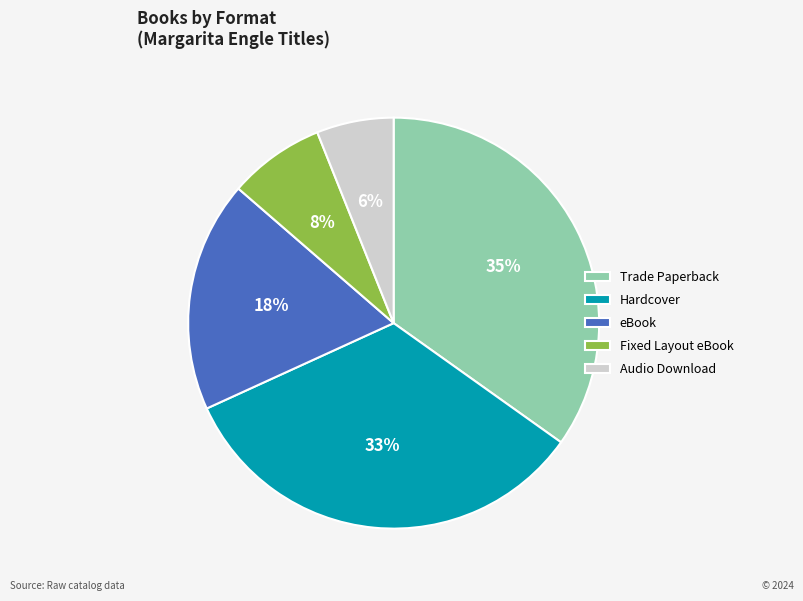

To the nearest percent, what is the difference between the Audio Download and Trade Paperback slice percentages?

29%